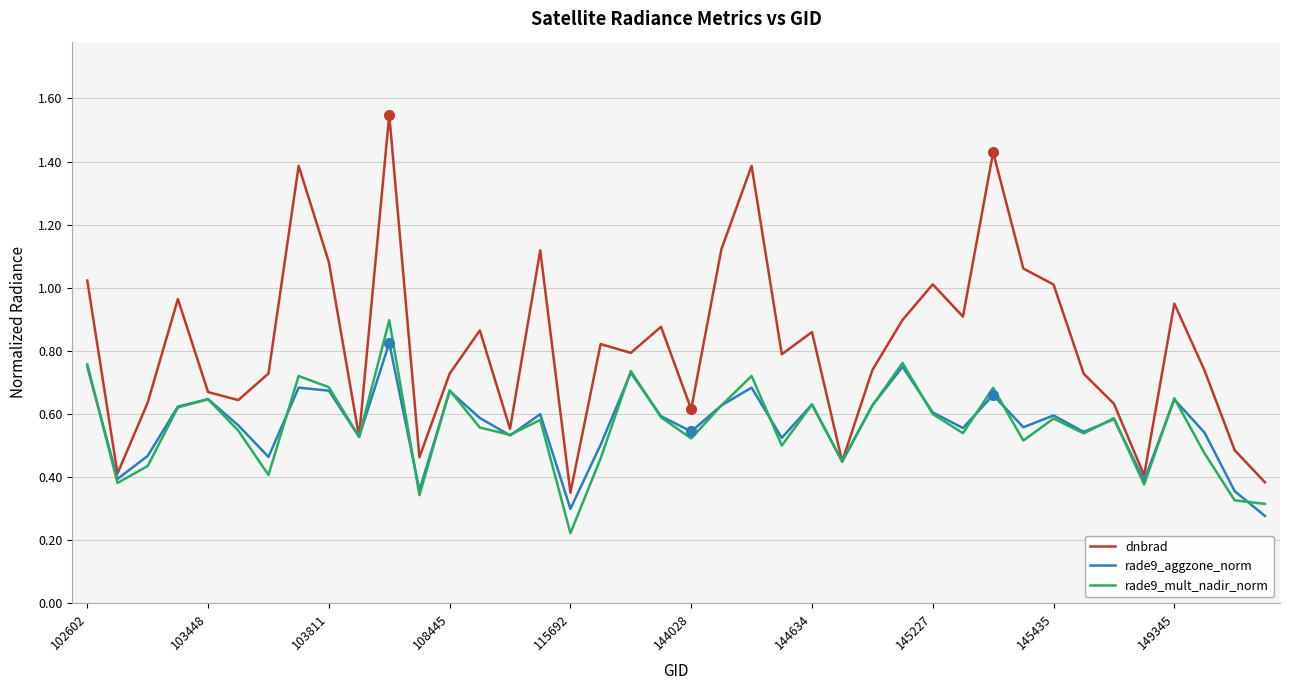

Which series has the largest range (max minus min)?

dnbrad